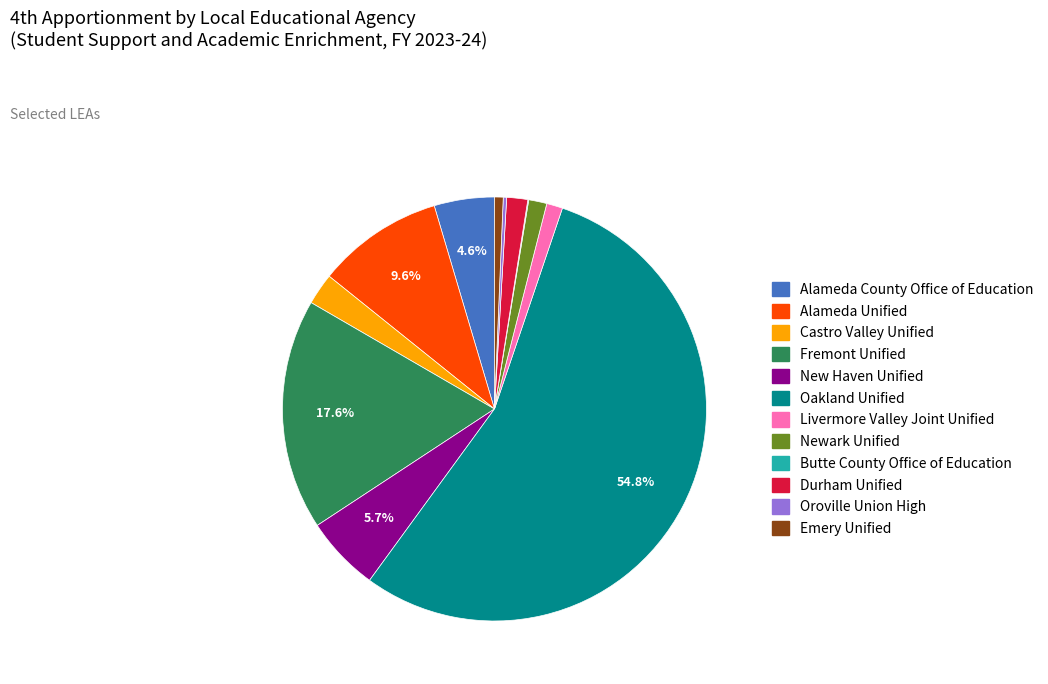

What is the ratio of the value at Oakland Unified to the value at Fremont Unified?

3.1